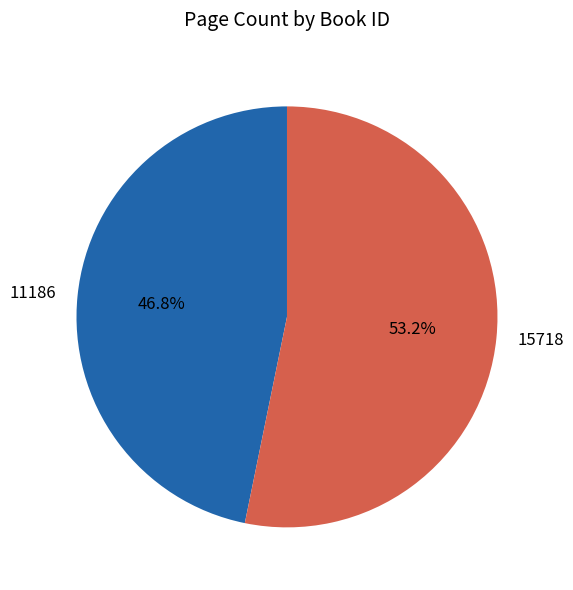

Do 15718 and 11186 together represent more than half of the pie?

Yes